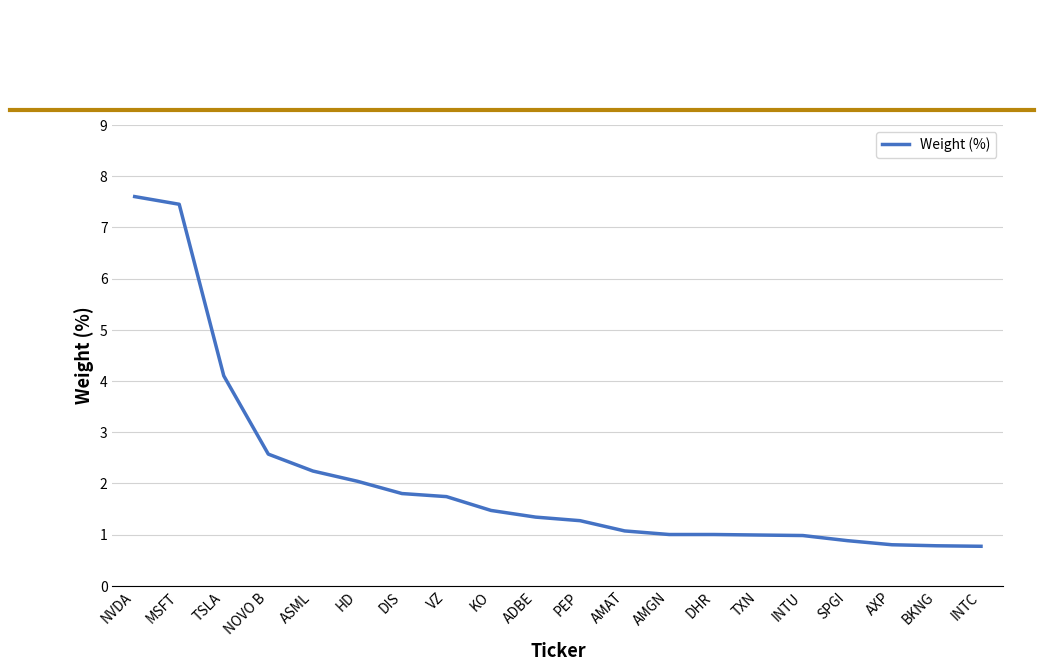

Reading right to left, what are all the values shown in this chart?

0.8	0.8	0.8	0.9	1.0	1.0	1.0	1.0	1.1	1.3	1.3	1.5	1.7	1.8	2.0	2.2	2.6	4.1	7.5	7.6